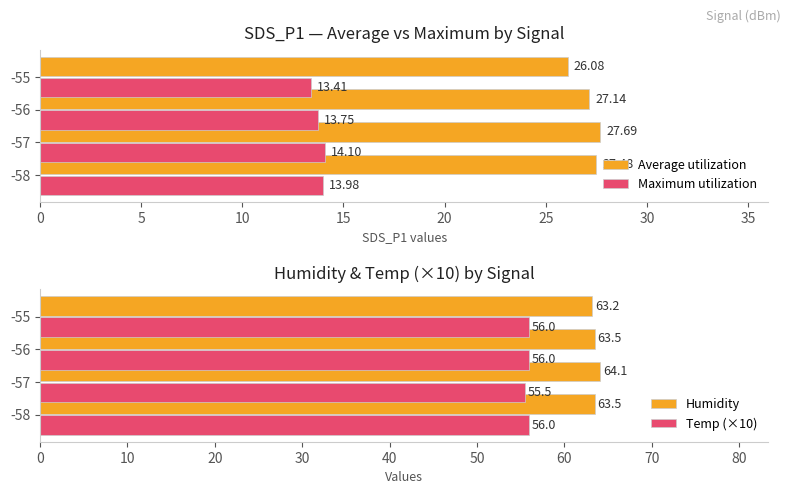

Is it true that Humidity equals 64.1 at -57?

True